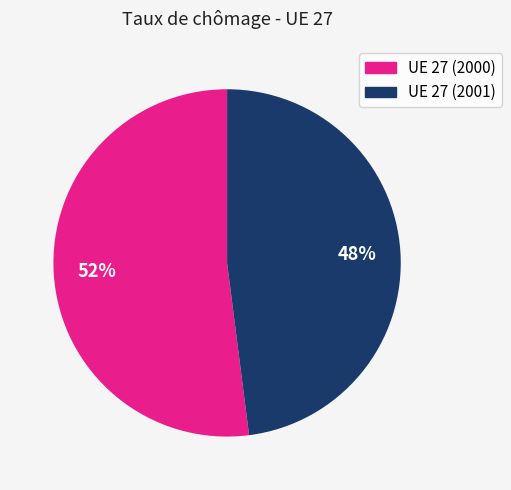

Is the sum of UE 27 (2001) and UE 27 (2000) greater than half?

Yes